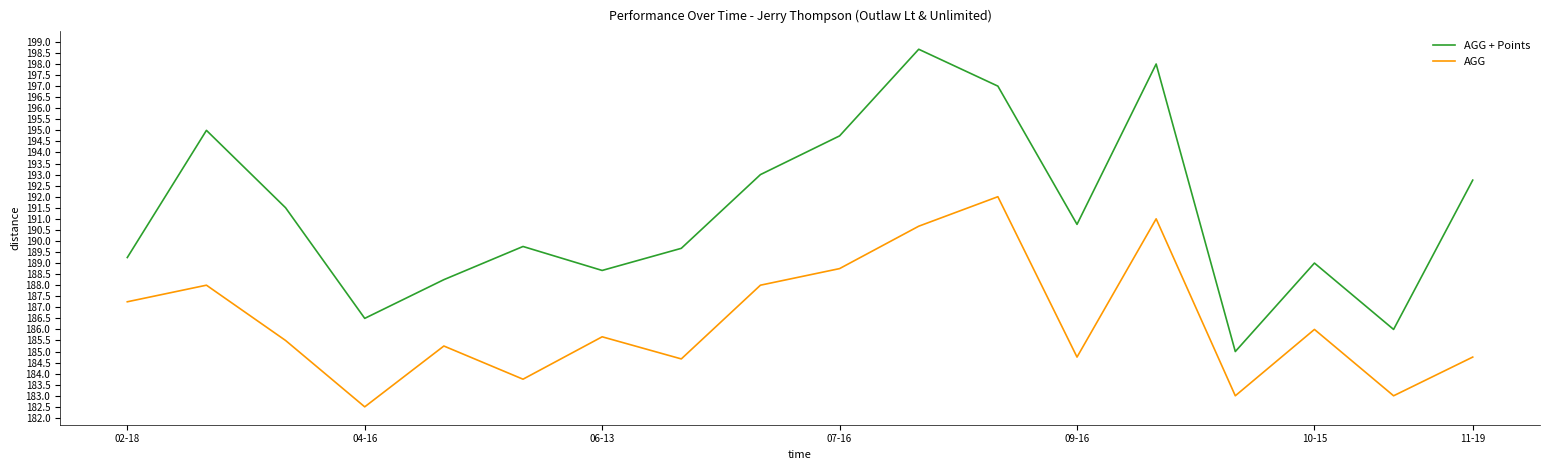

Which series has the largest total across all categories?

AGG + Points